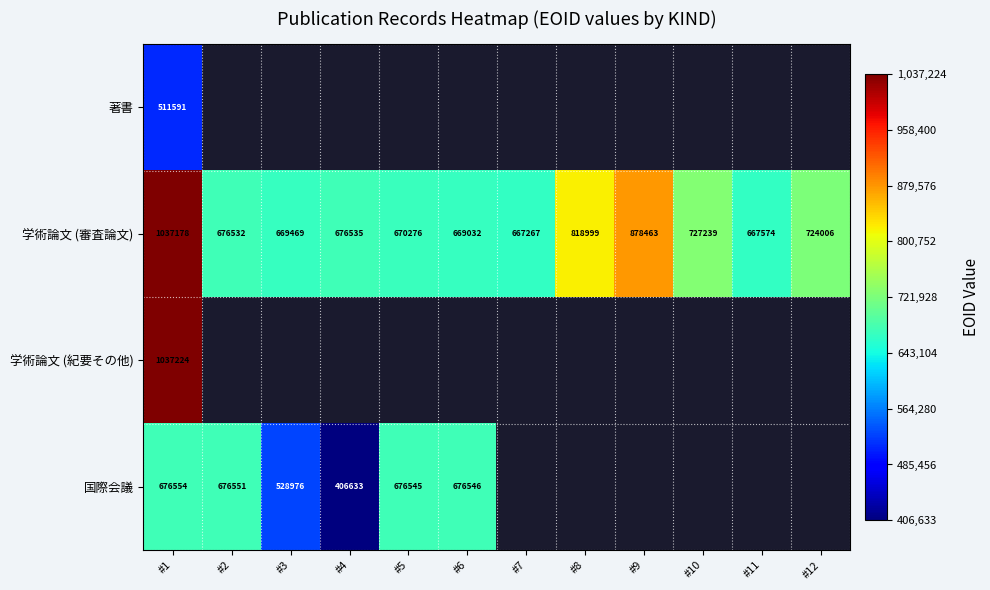

The 学術論文 (審査論文) series shows 669032 at #6. True or false?

True